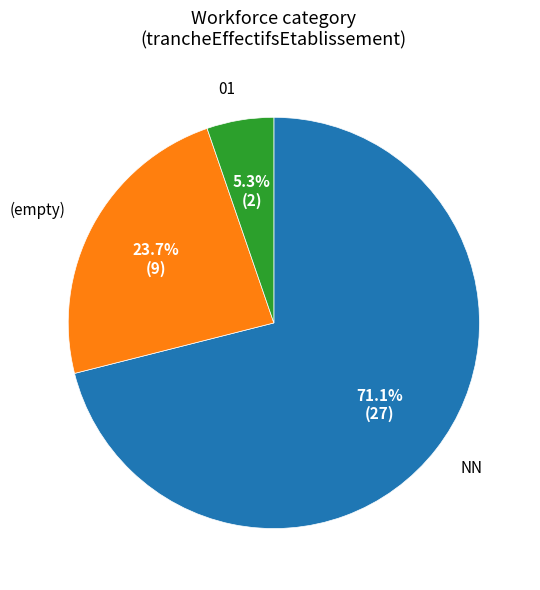

Is there any slice that represents more than half of the pie?

Yes